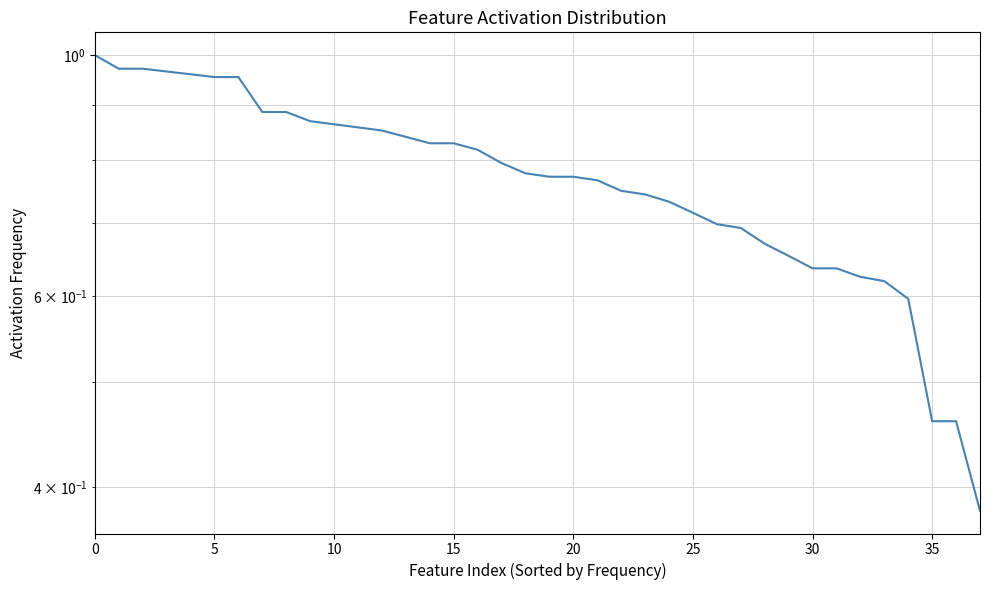

What is the label of the 6th point from the right?

32